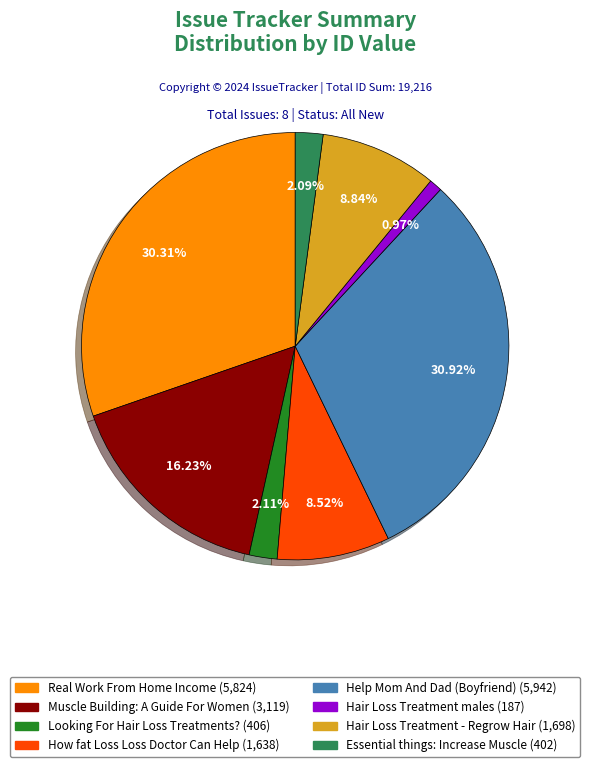

Does any single category account for the majority?

No